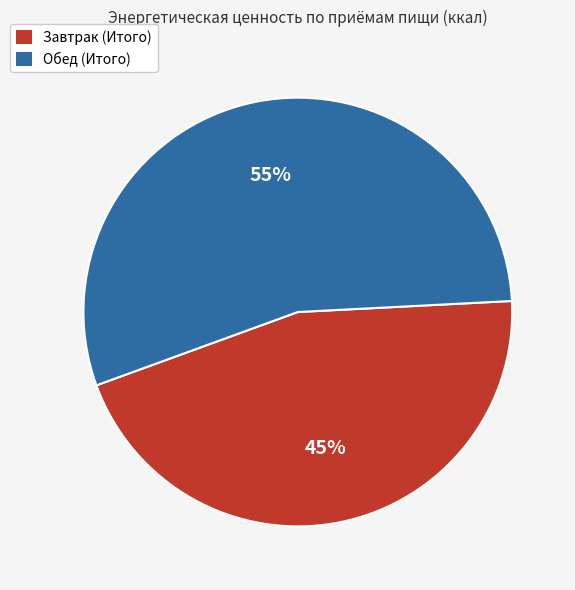

What is the ratio of the value at Завтрак (Итого) to the value at Обед (Итого)?

0.8